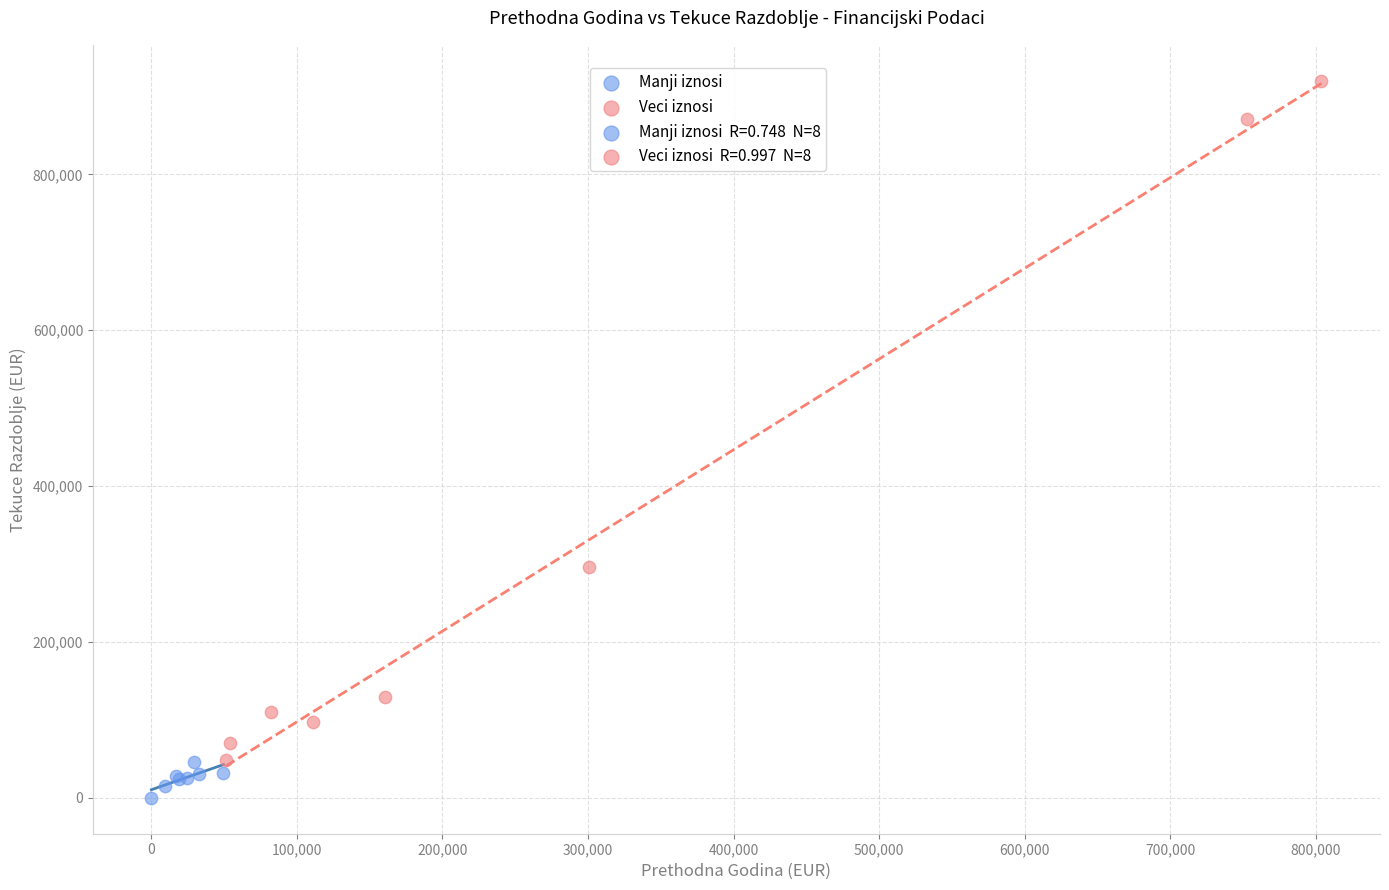

Which series has the largest Y range (max minus min)?

Veci iznosi